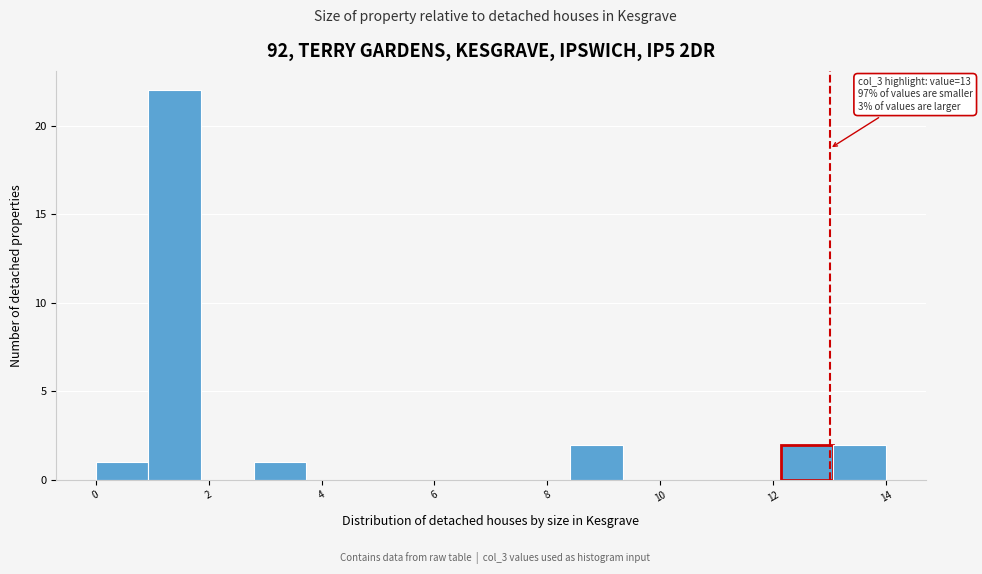

Over which range of the x-axis is the bar tallest?

1.0 to 1.8